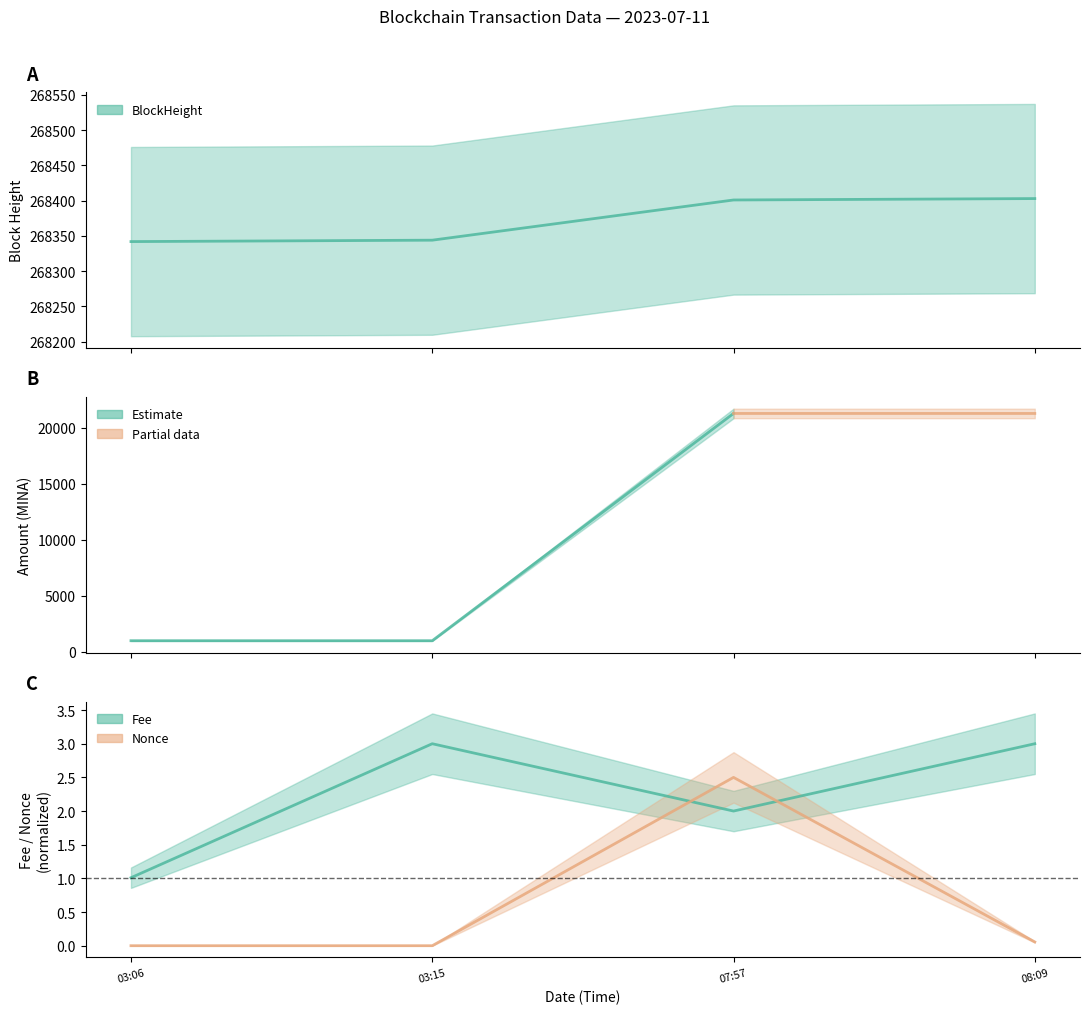

What is the minimum value for BlockHeight?

268342.0